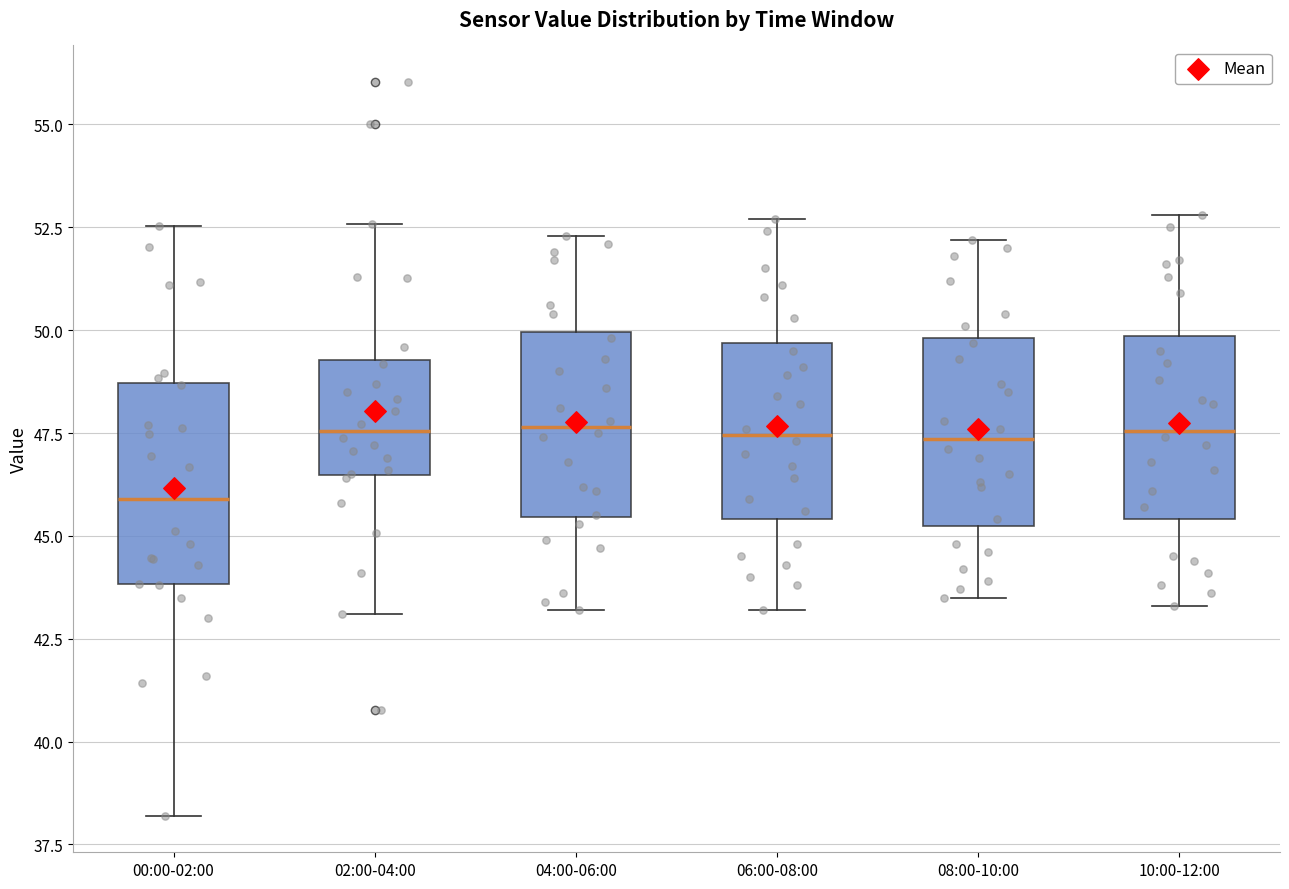

Where does the upper whisker of the box for 10:00-12:00 end on the y-axis? The values are not printed on the chart, so give them approximately, as read against the axis.

53.0